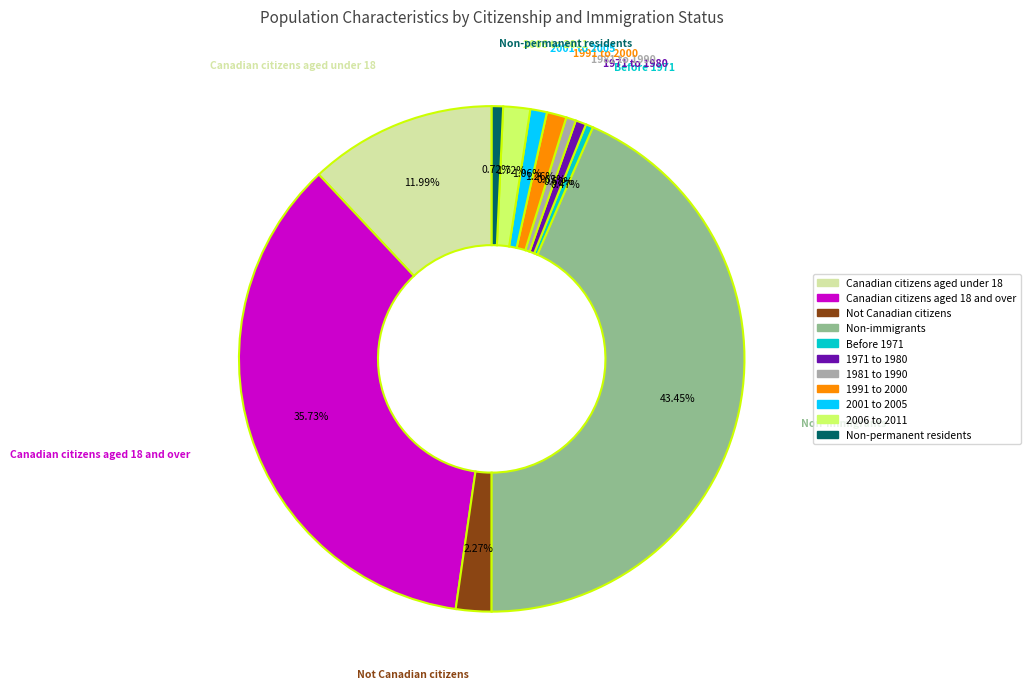

To the nearest percent, what portion does 2006 to 2011 represent?

2%